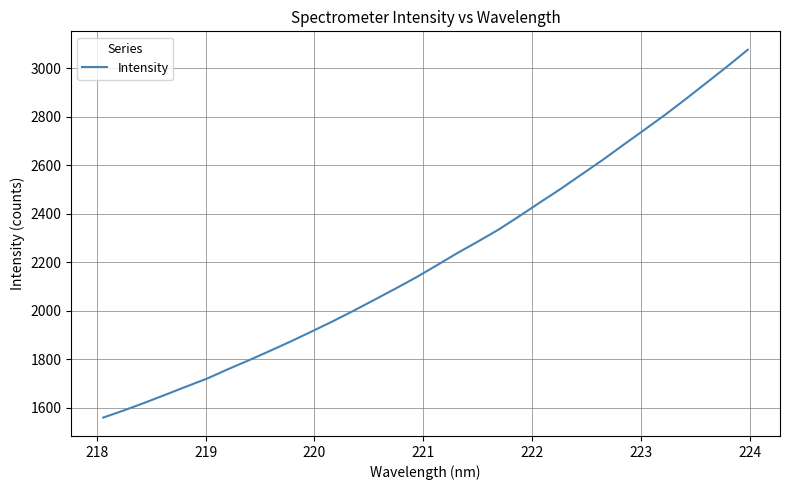

What is the maximum value shown in the chart?

3076.9